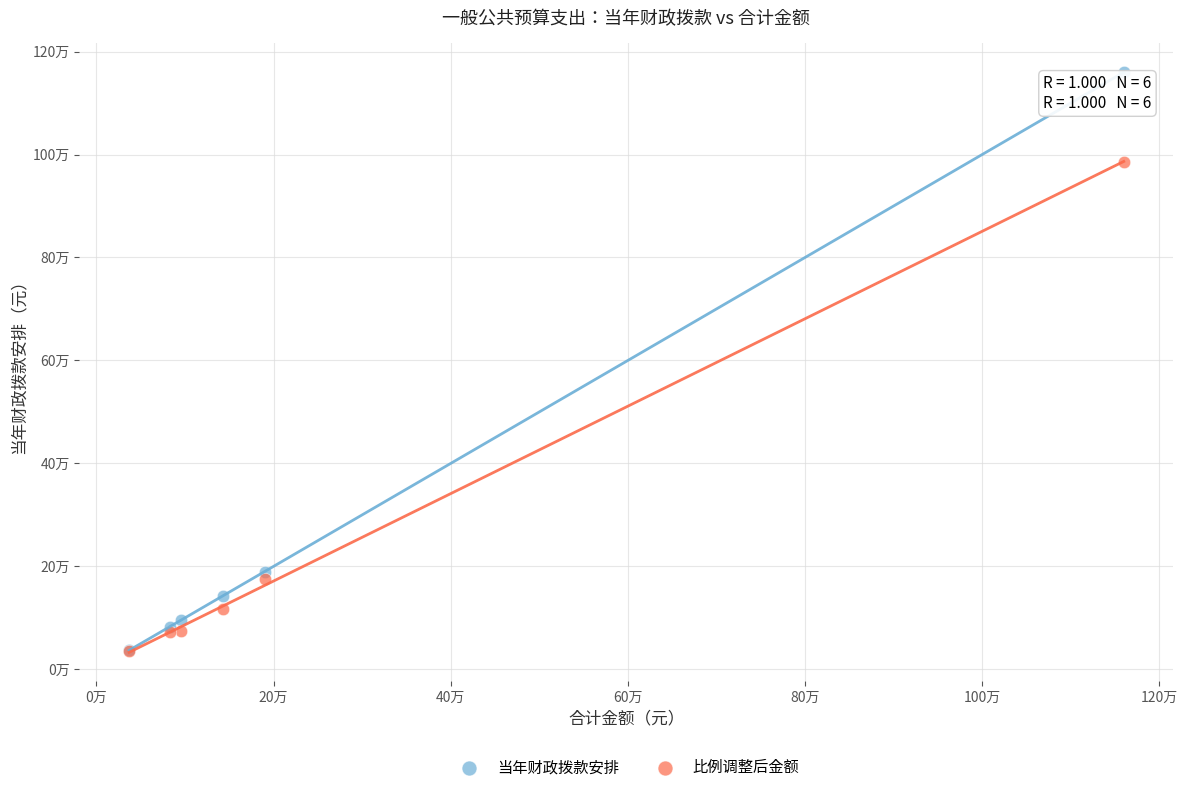

Which series has the largest Y range (max minus min)?

当年财政拨款安排